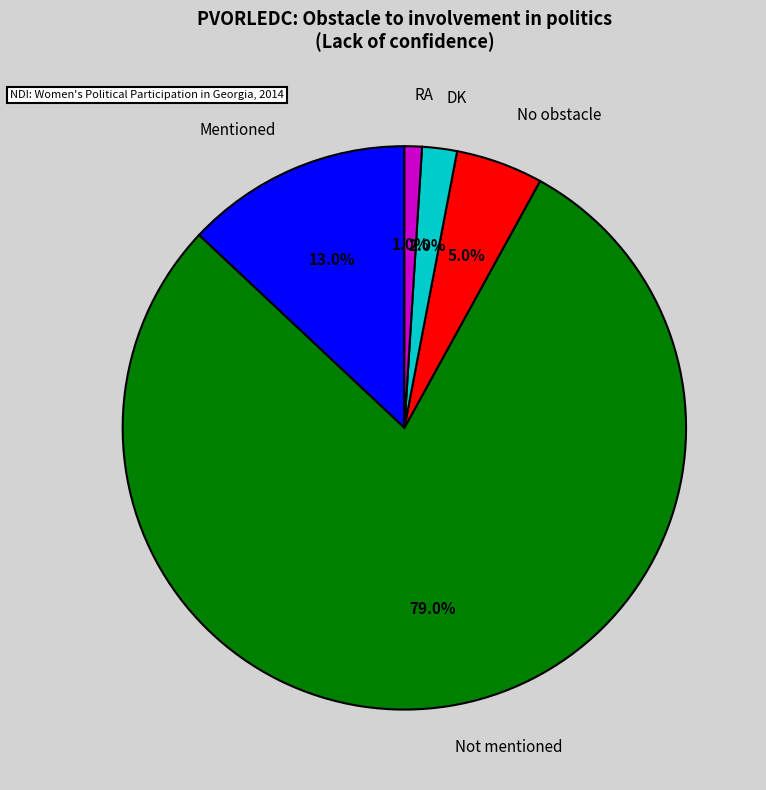

Is it true that Not mentioned is 79% of the pie?

True